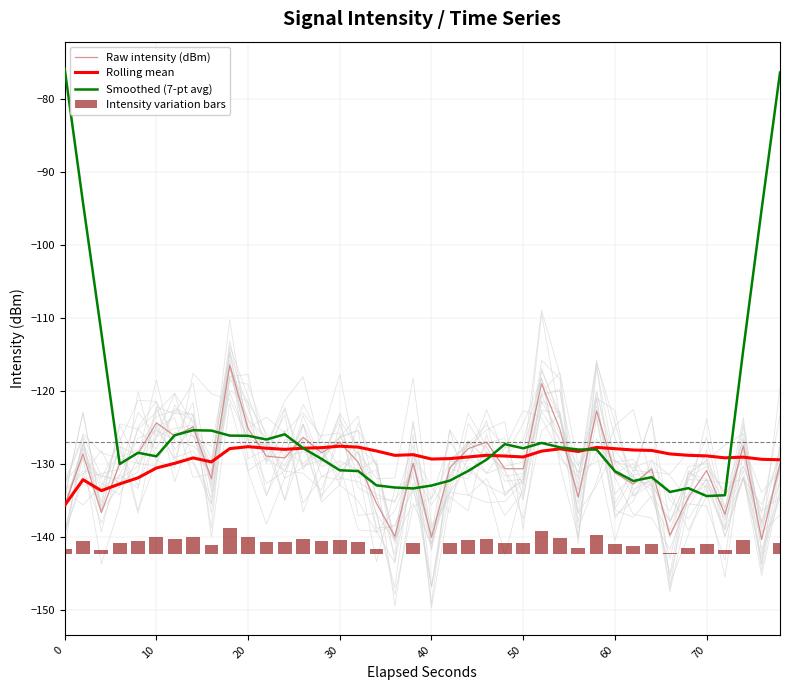

Is it true that Raw intensity (dBm) equals -127.0 at 30?

True